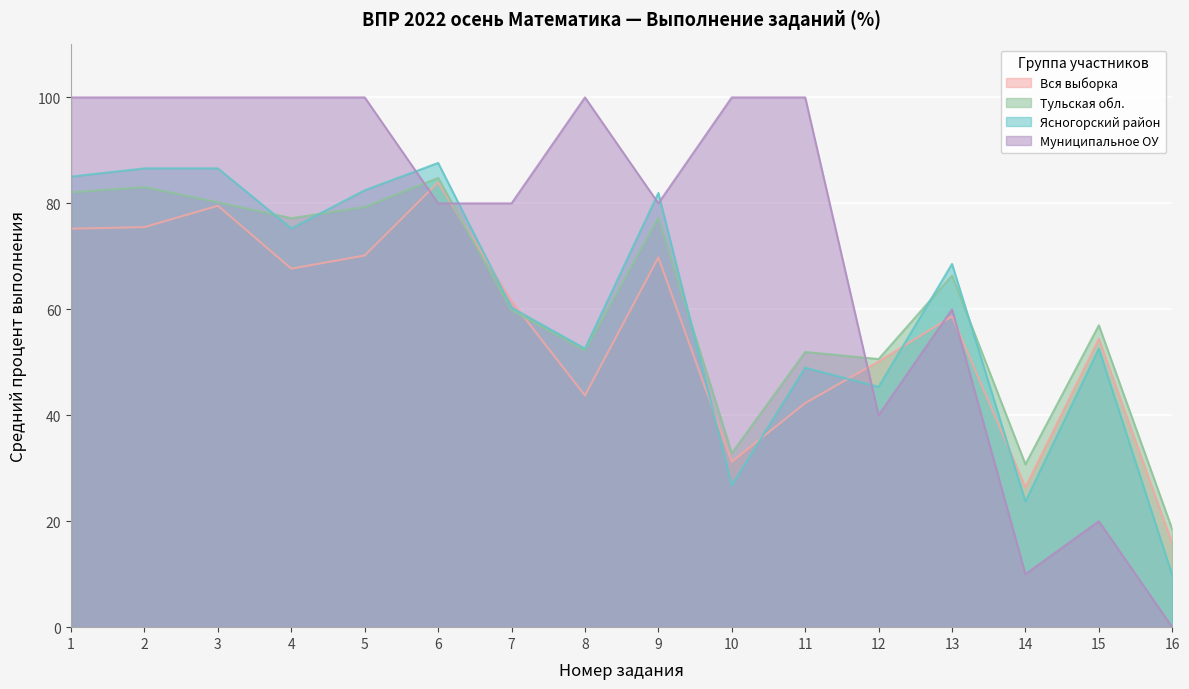

The Тульская обл. series shows 83.1 at 2. True or false?

True